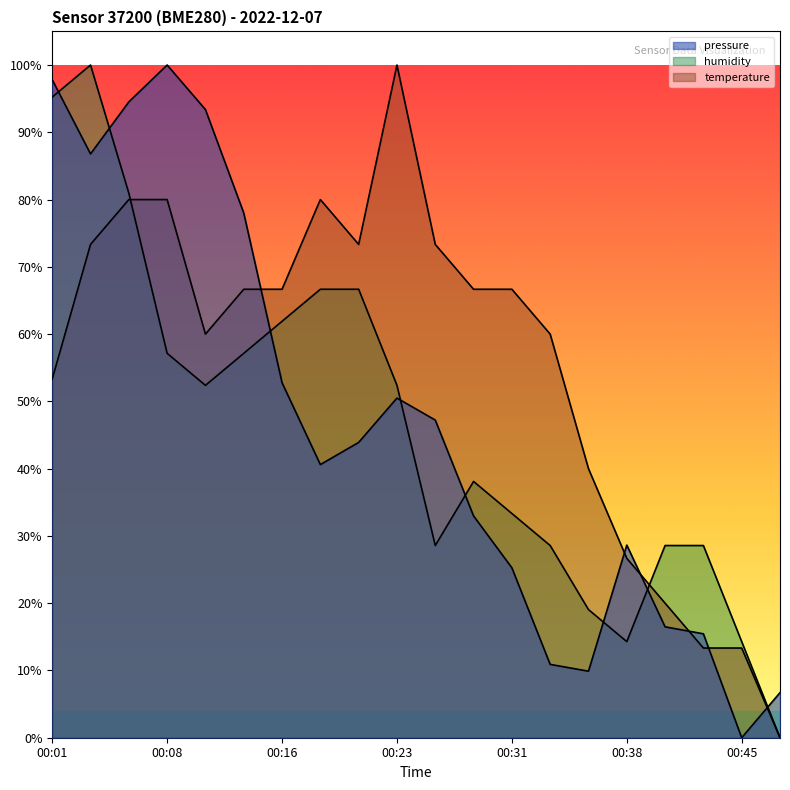

How many data points does each series have?

20